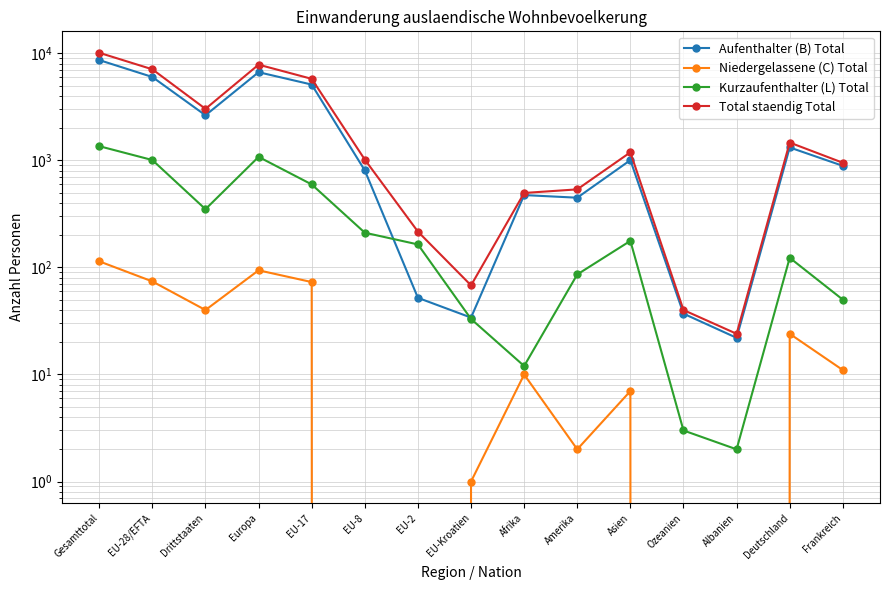

At which category does Kurzaufenthalter (L) Total reach its first local valley?

Drittstaaten